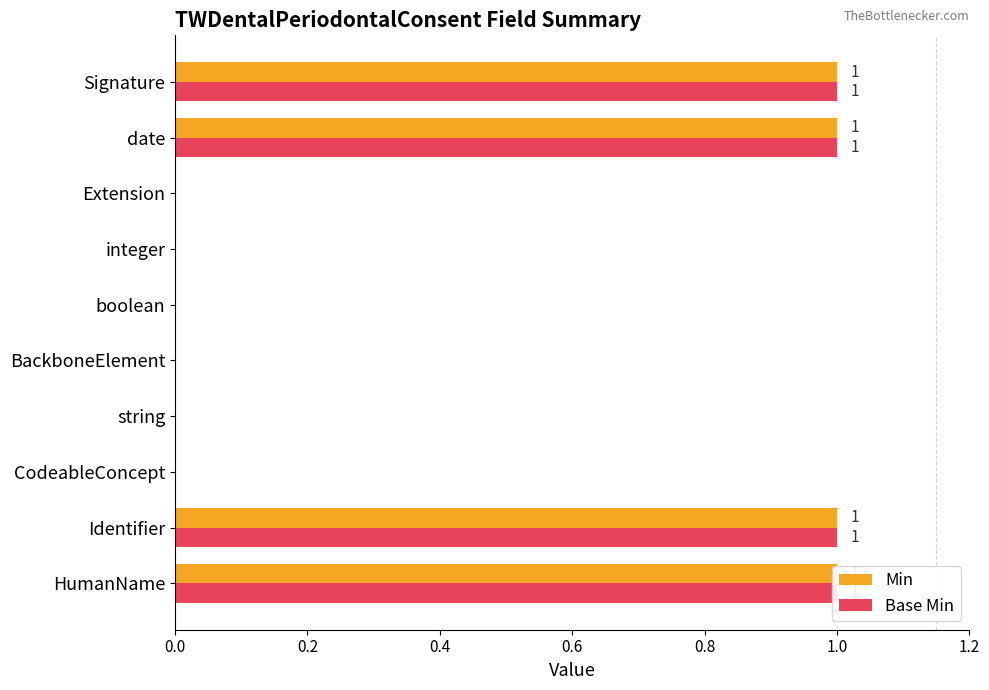

Does the chart contain any negative values?

No